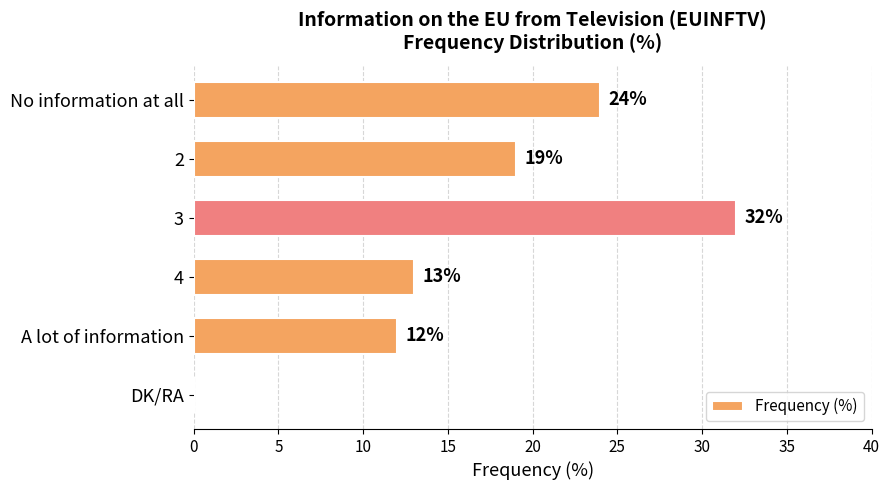

What is the change in value from 2 to DK/RA?

-19